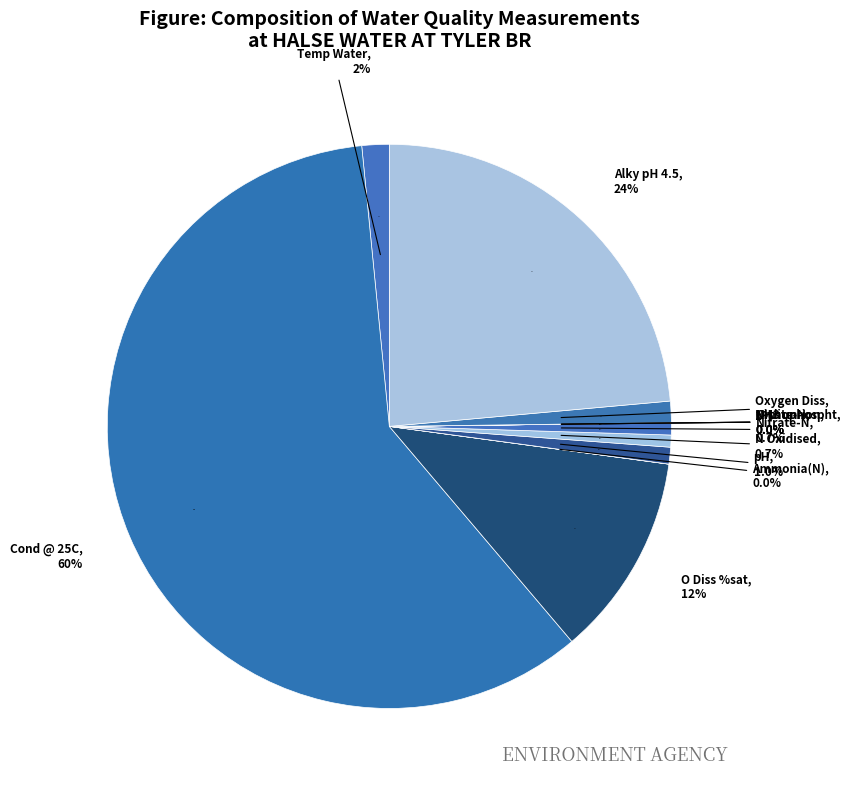

Which has a higher value, Alky pH 4.5 or Nitrite-N?

Alky pH 4.5